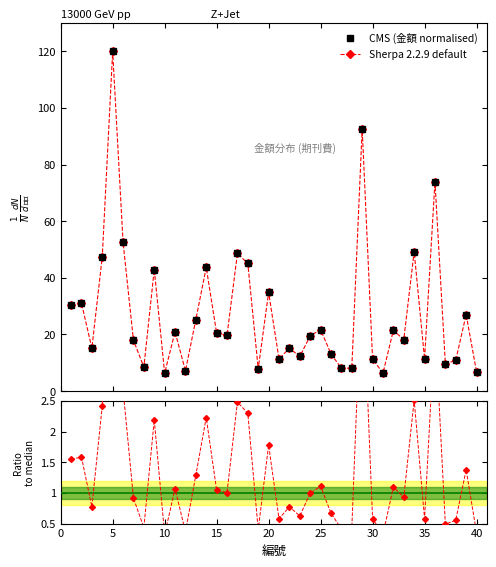

At which label is the value closest to 63?

6